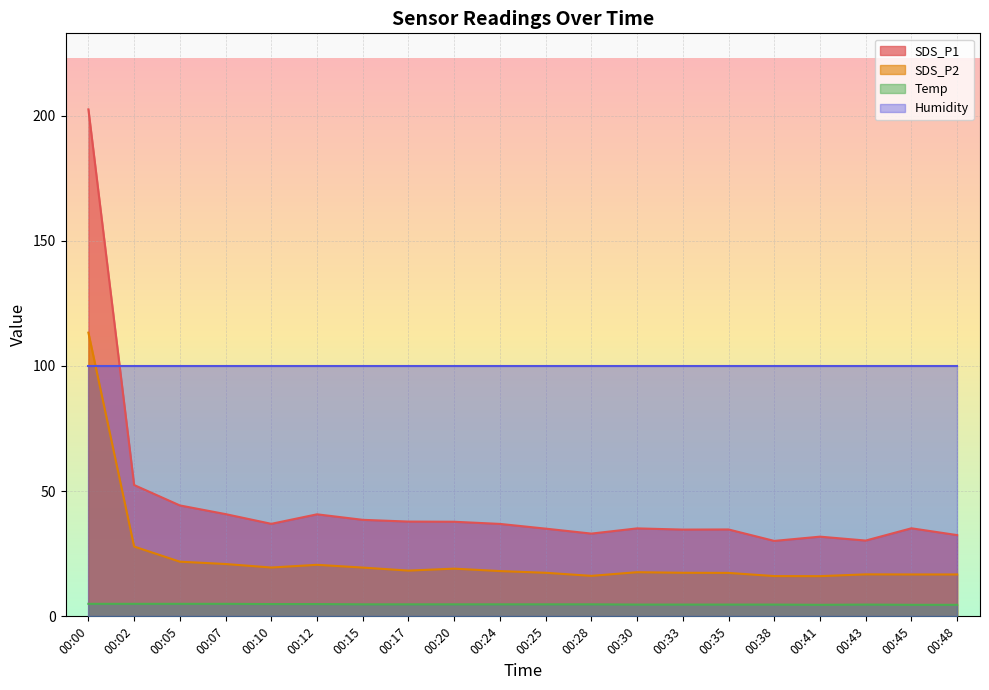

True or false: SDS_P1 has a value of 35.1 at 00:30.

True